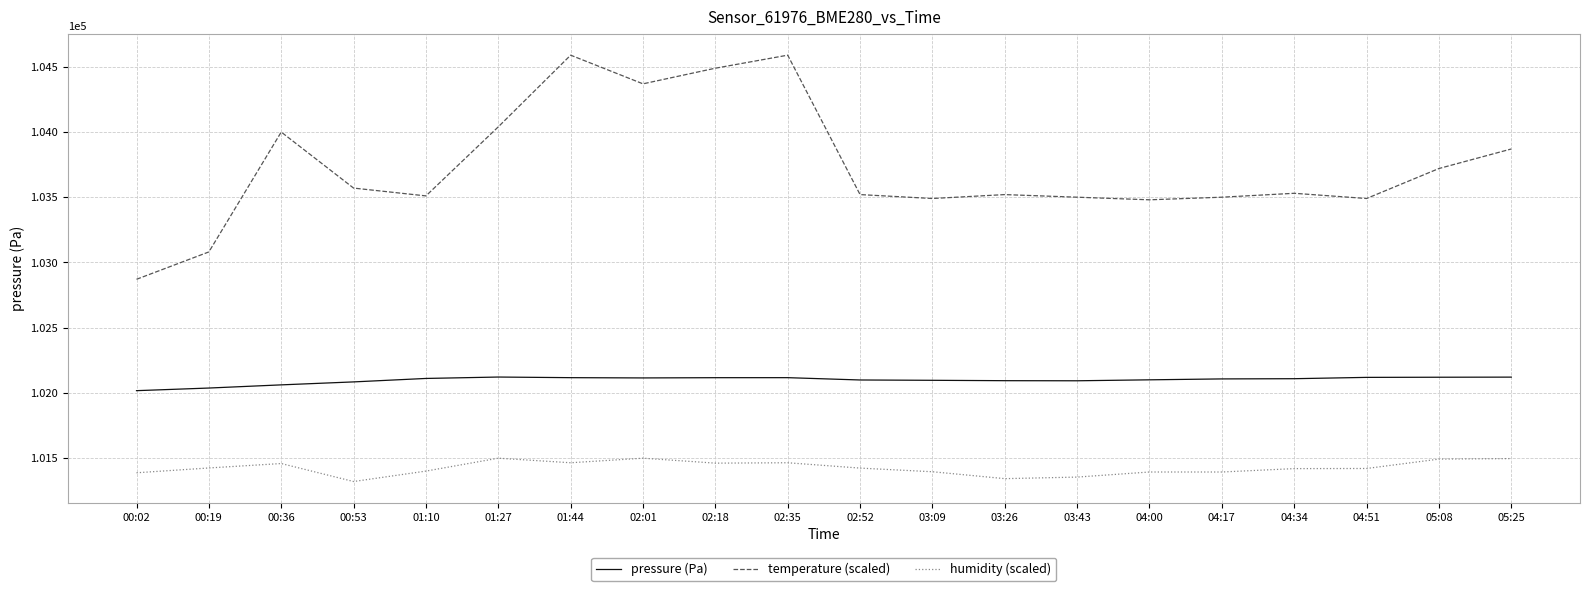

What is the difference between the maximum and minimum values in the temperature (scaled) series?

1720.0